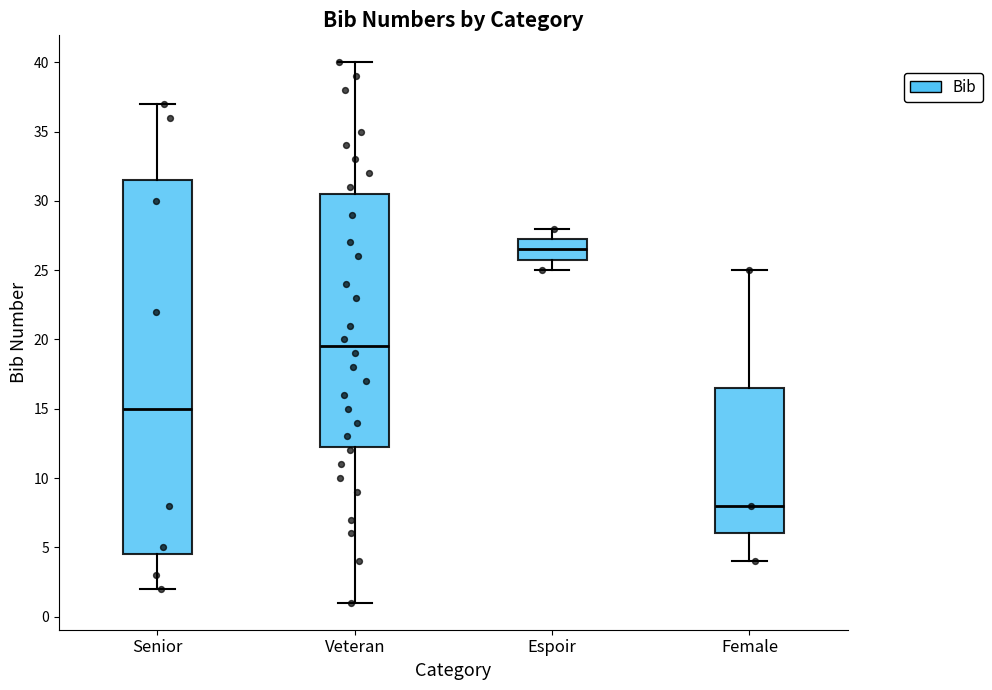

Which box is the tallest, from its lower edge to its upper edge?

Senior